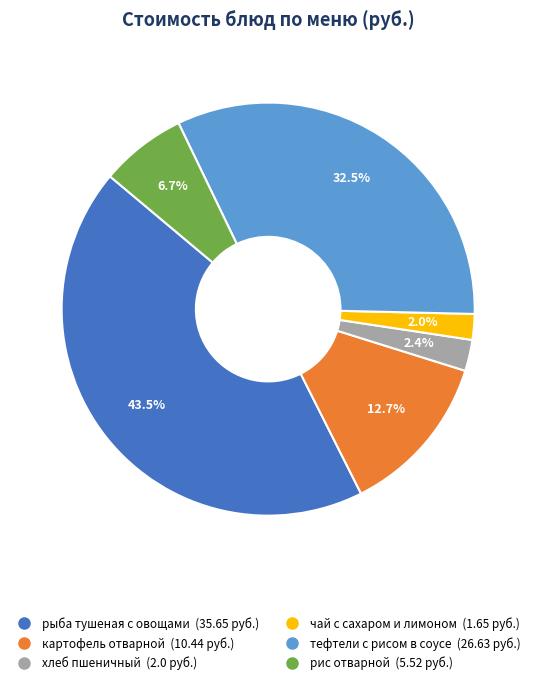

To the nearest percent, what percentage of the pie is хлеб пшеничный?

2%